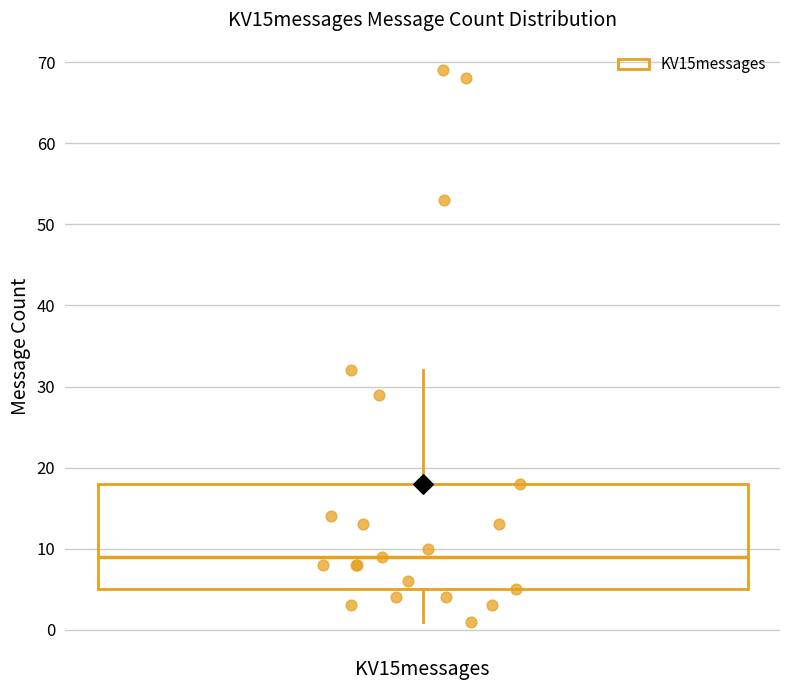

Read this box plot against the y-axis: the position of the median line, the range covered by the box, and the ends of both whiskers. The values are not printed on the chart, so give them approximately, as read against the axis.

median 9, box 5 to 18, whiskers 1 to 32